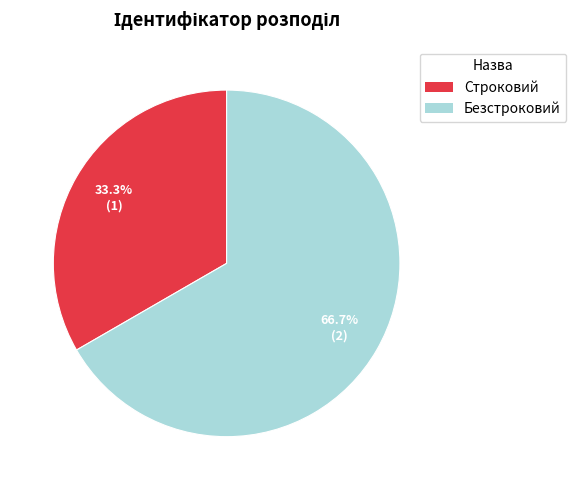

What percentage is the Безстроковий slice, to the nearest percent?

67%